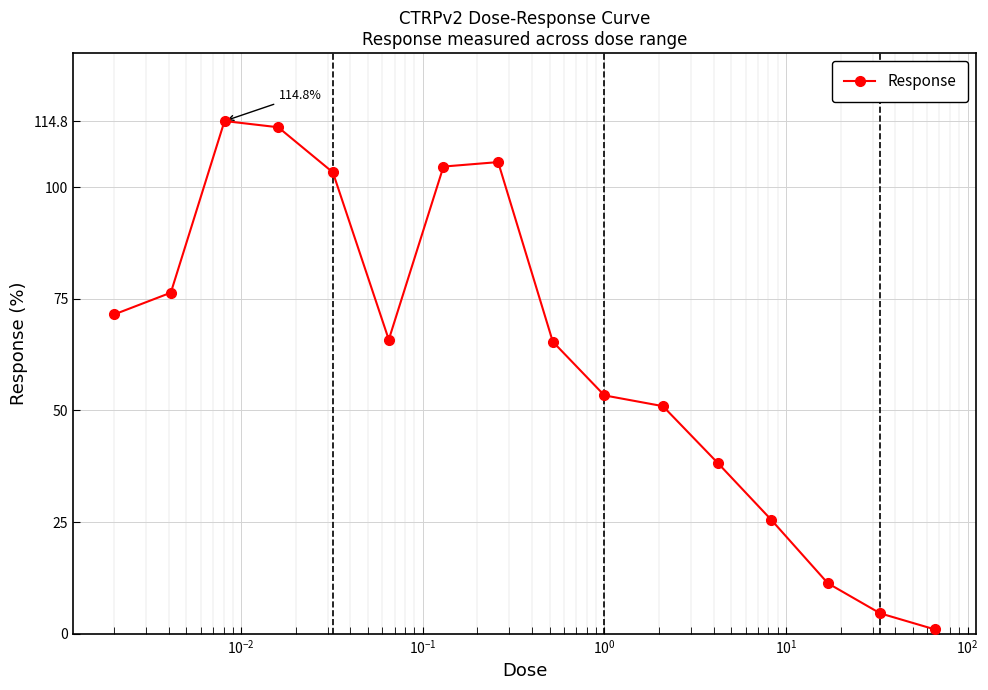

What is the greatest value displayed?

114.8